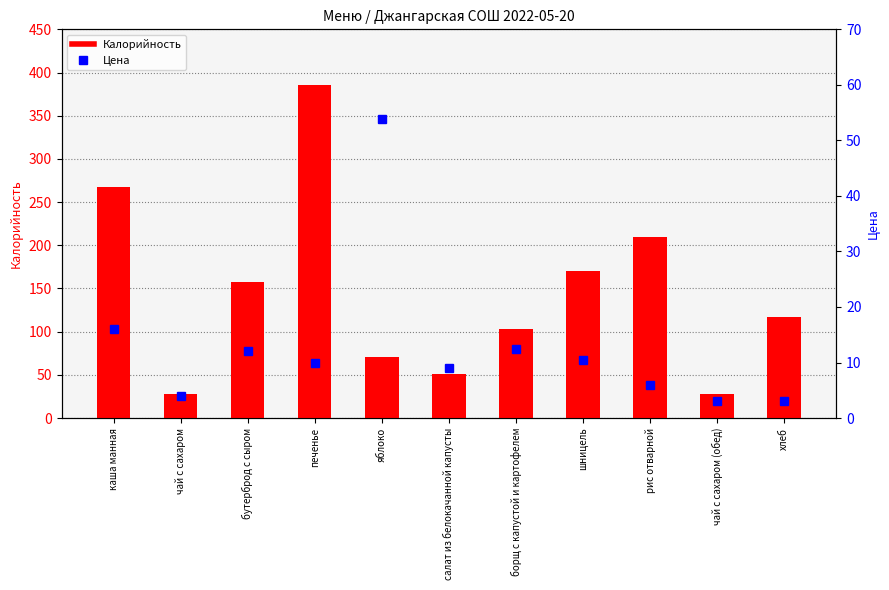

What is the sum of all Калорийность values?

1588.5